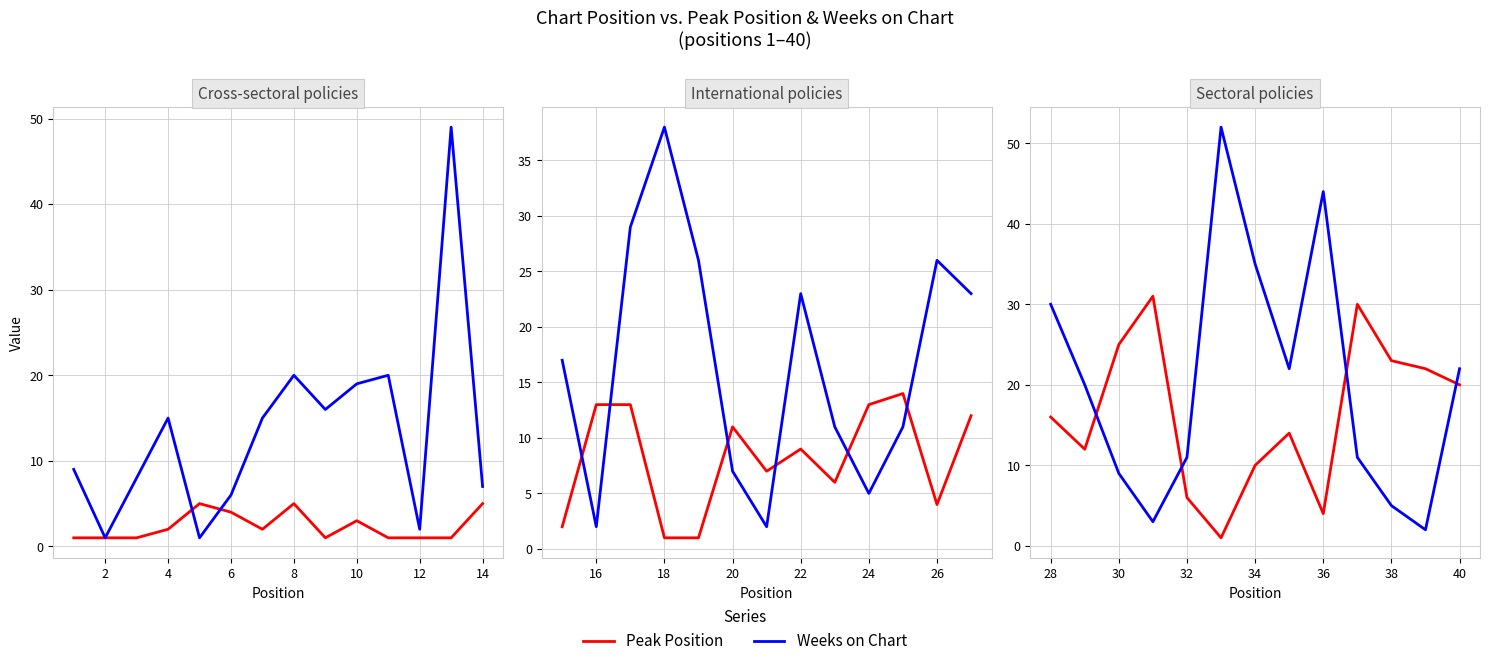

At how many categories does at least one series exceed 23?

7